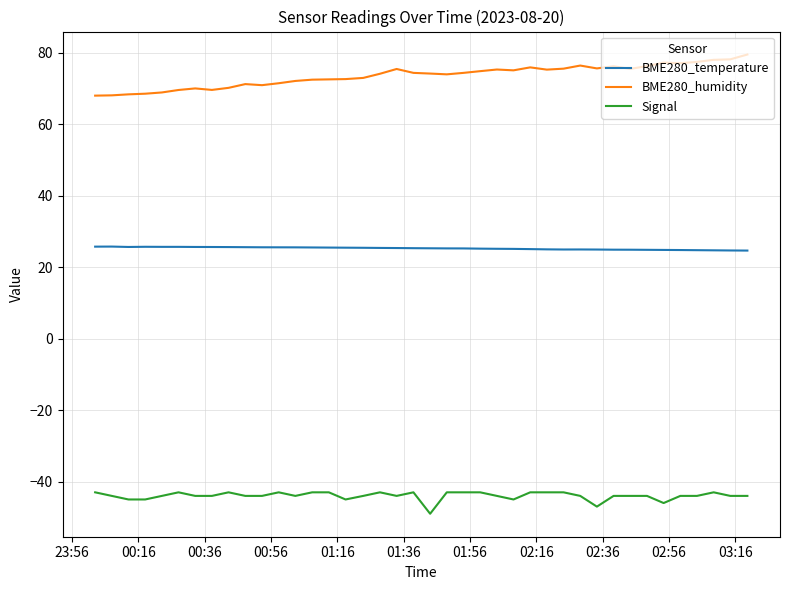

What is the lowest value of the BME280_humidity series?

68.0